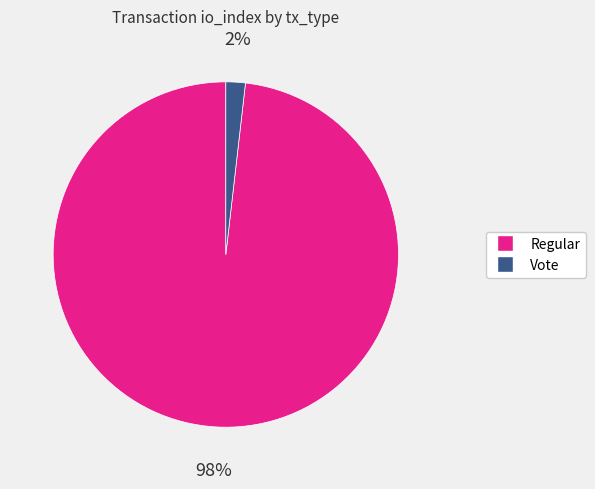

Does Vote represent more than half of the total?

No